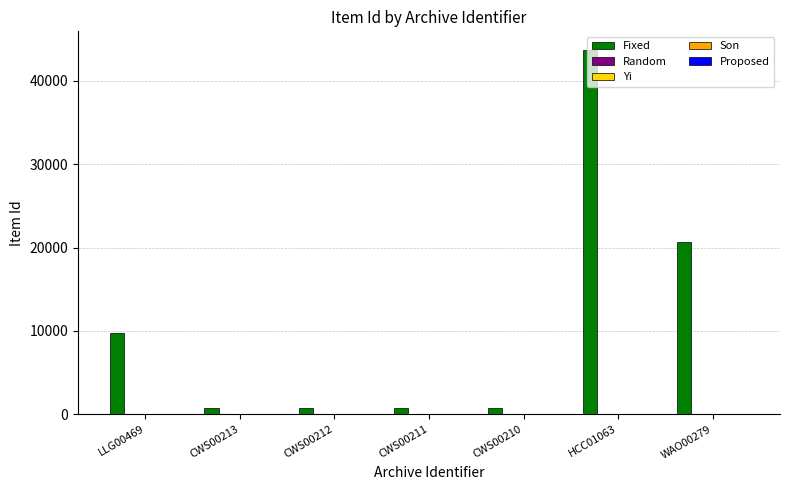

Reading left to right, what are all the values shown in this chart?

Fixed: LLG00469=9698	CWS00213=804	CWS00212=803	CWS00211=802	CWS00210=801	HCC01063=43745	WAO00279=20672
Random: LLG00469=1	CWS00213=1	CWS00212=1	CWS00211=1	CWS00210=1	HCC01063=1	WAO00279=1
Yi: LLG00469=0	CWS00213=0	CWS00212=0	CWS00211=0	CWS00210=0	HCC01063=0	WAO00279=0
Son: LLG00469=0	CWS00213=0	CWS00212=0	CWS00211=0	CWS00210=0	HCC01063=0	WAO00279=0
Proposed: LLG00469=1	CWS00213=1	CWS00212=1	CWS00211=1	CWS00210=1	HCC01063=1	WAO00279=1